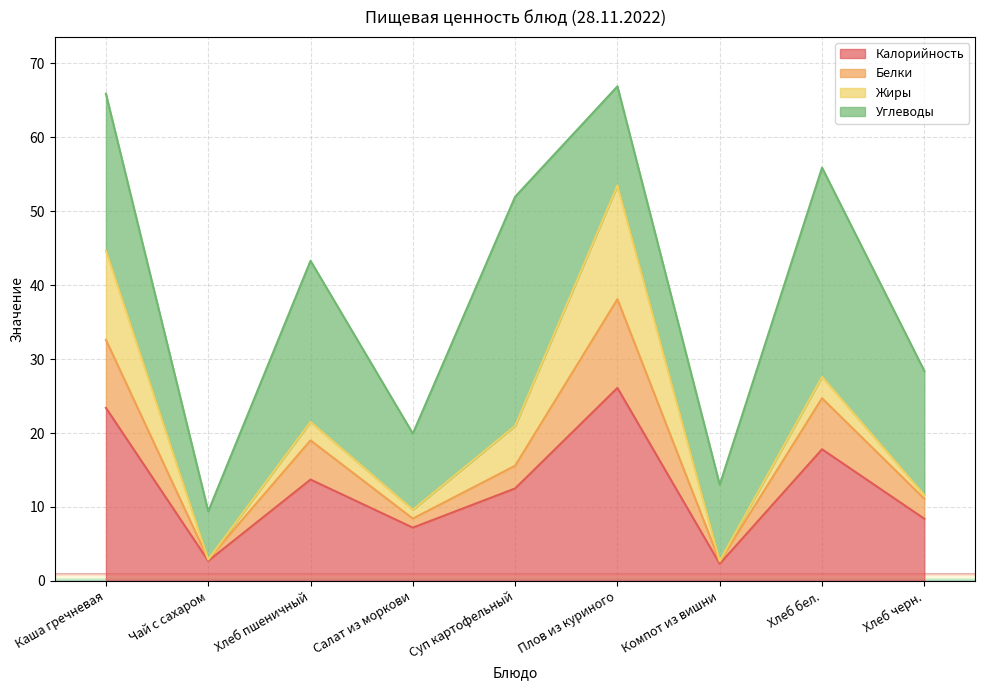

True or false: Белки and Калорийность cross at least once.

False